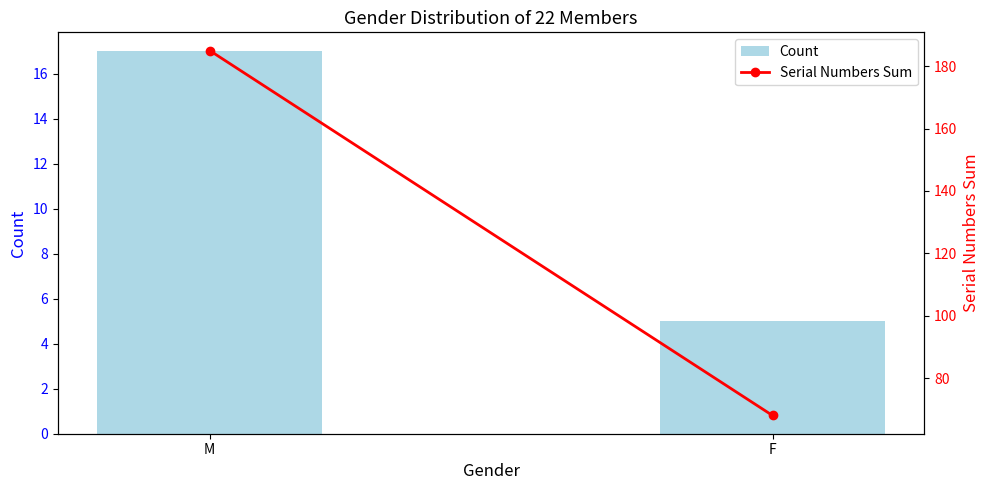

List the labels in order of Count value, smallest first.

F, M